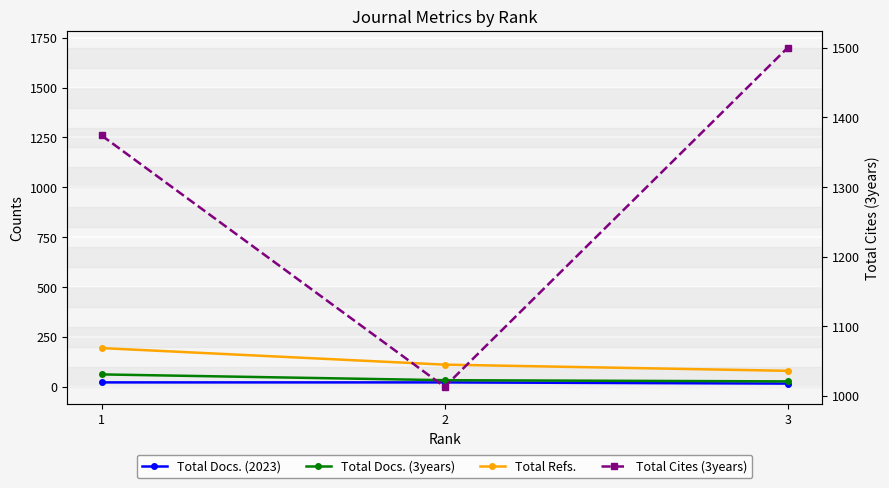

Which series has the largest range (max minus min)?

Total Cites (3years)